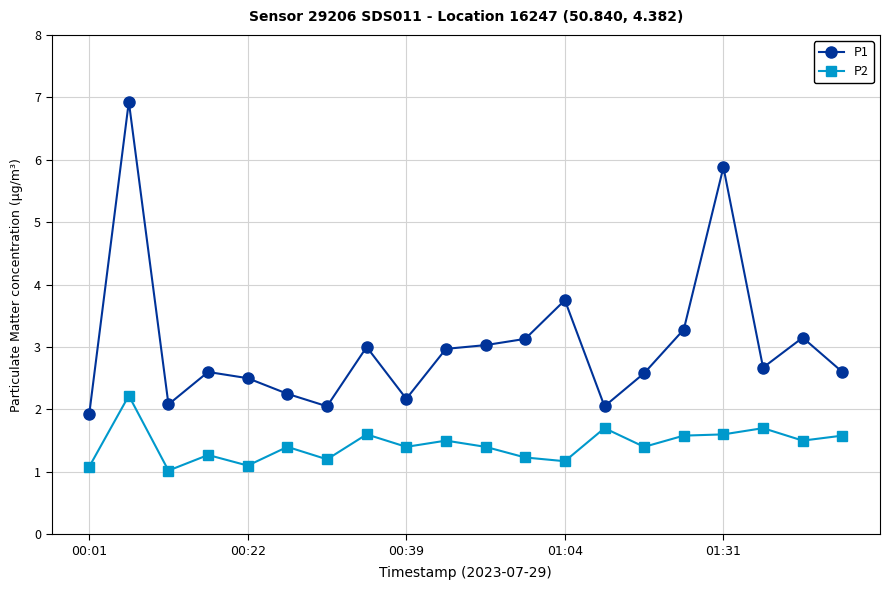

What is the average value of the P1 series?

3.0